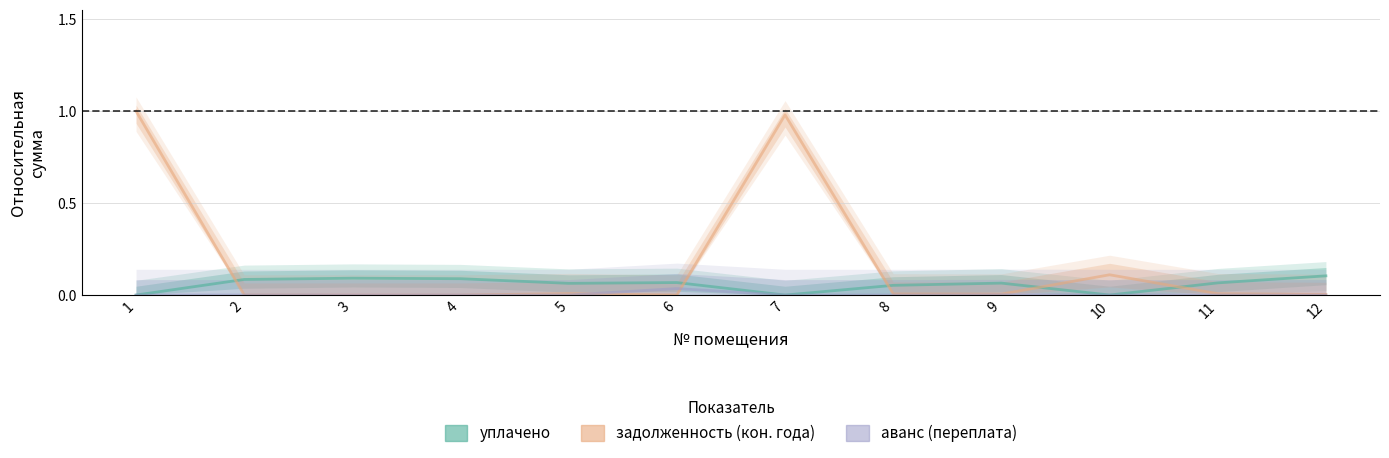

What is the average value of the уплачено series?

0.1